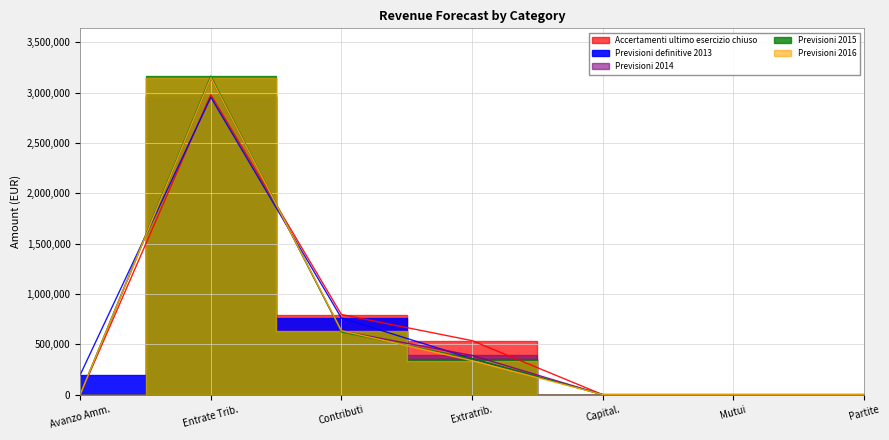

What is the difference between the maximum and minimum values in the Previsioni definitive 2013 series?

2955709.8